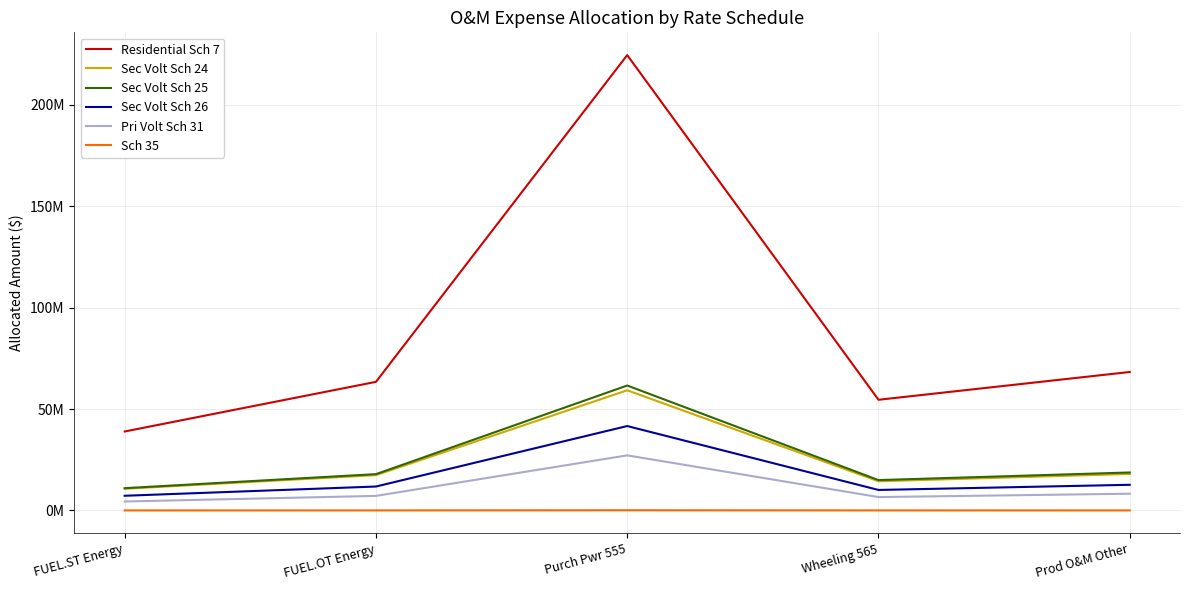

At which category does Pri Volt Sch 31 reach its first local valley?

Wheeling 565